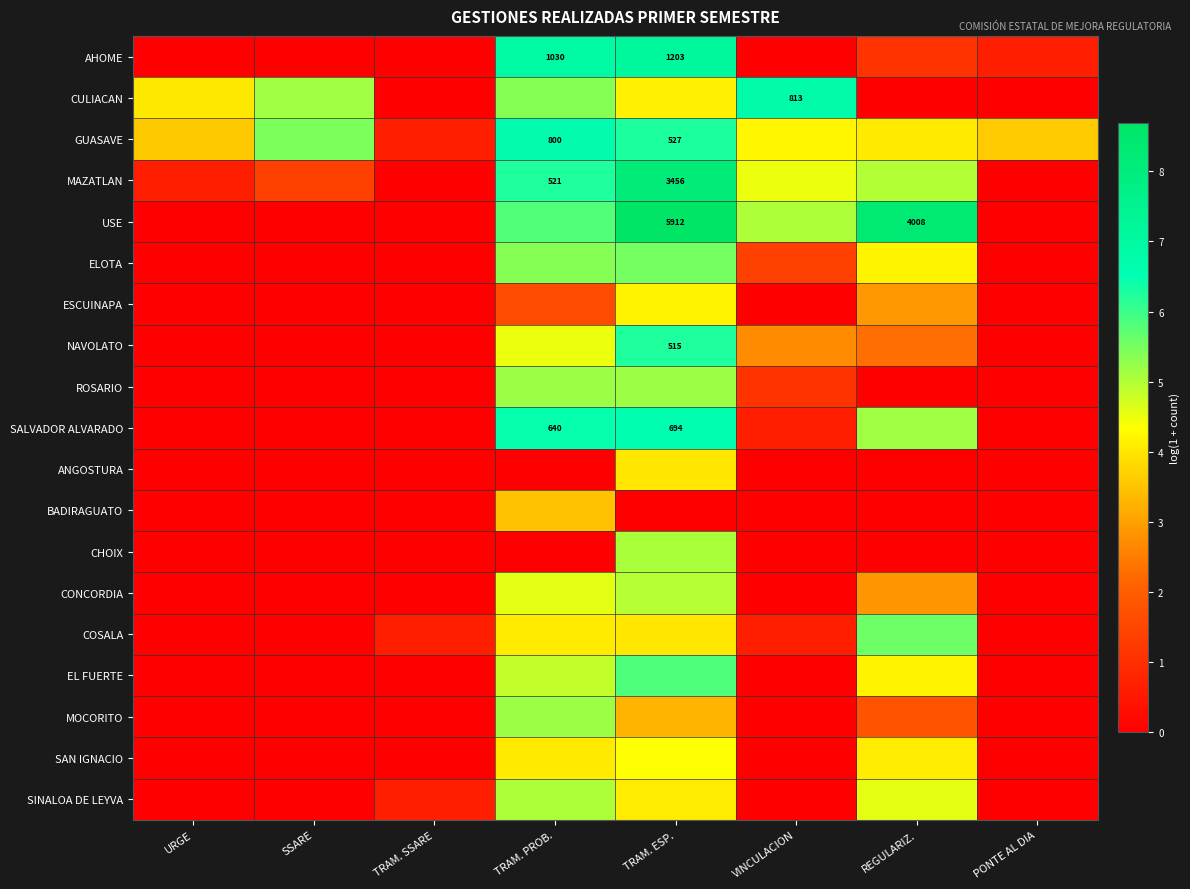

True or false: BADIRAGUATO has a value of 0.0 at SSARE.

True